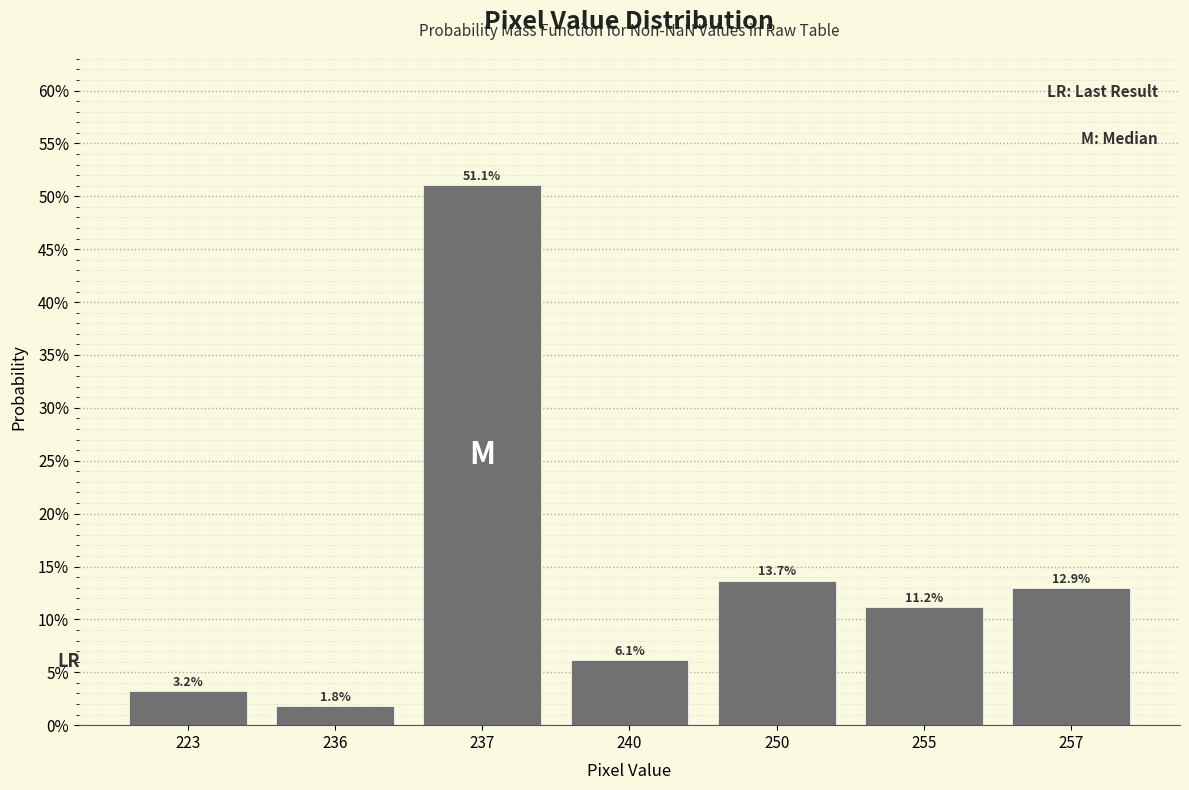

Are the bars horizontal?

No